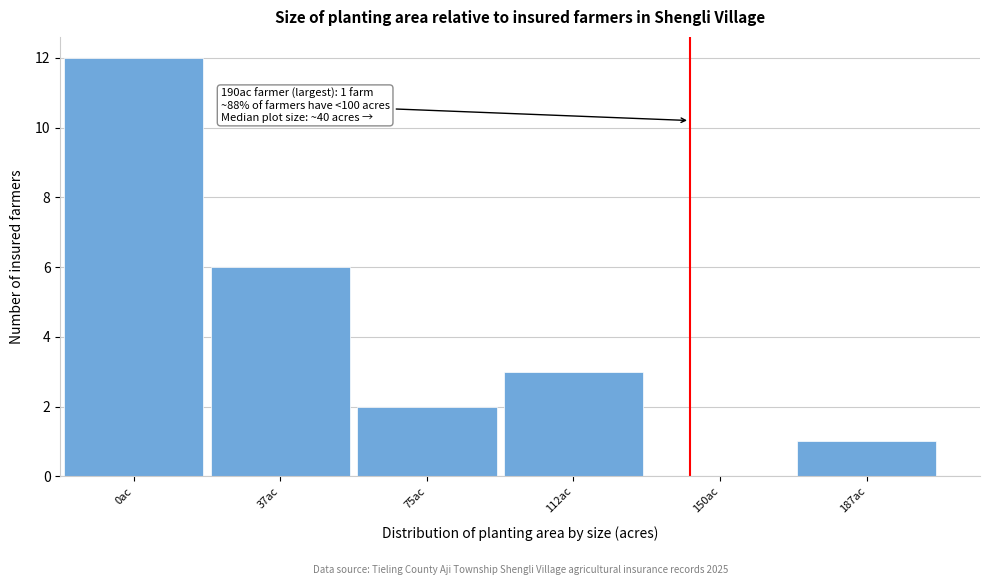

Reading left to right, list all the values displayed in this chart.

0ac=12	37ac=6	75ac=2	112ac=3	150ac=0	187ac=1